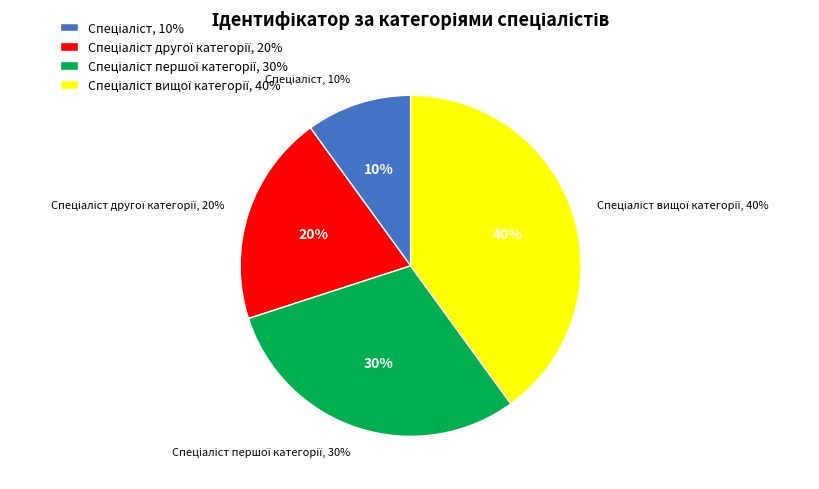

How many slices are in this pie chart?

4